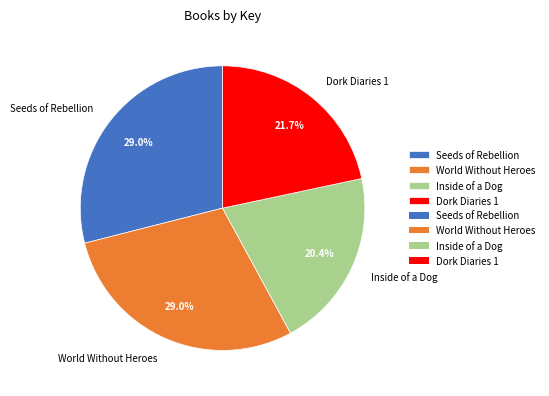

How many slices are in this pie chart?

4